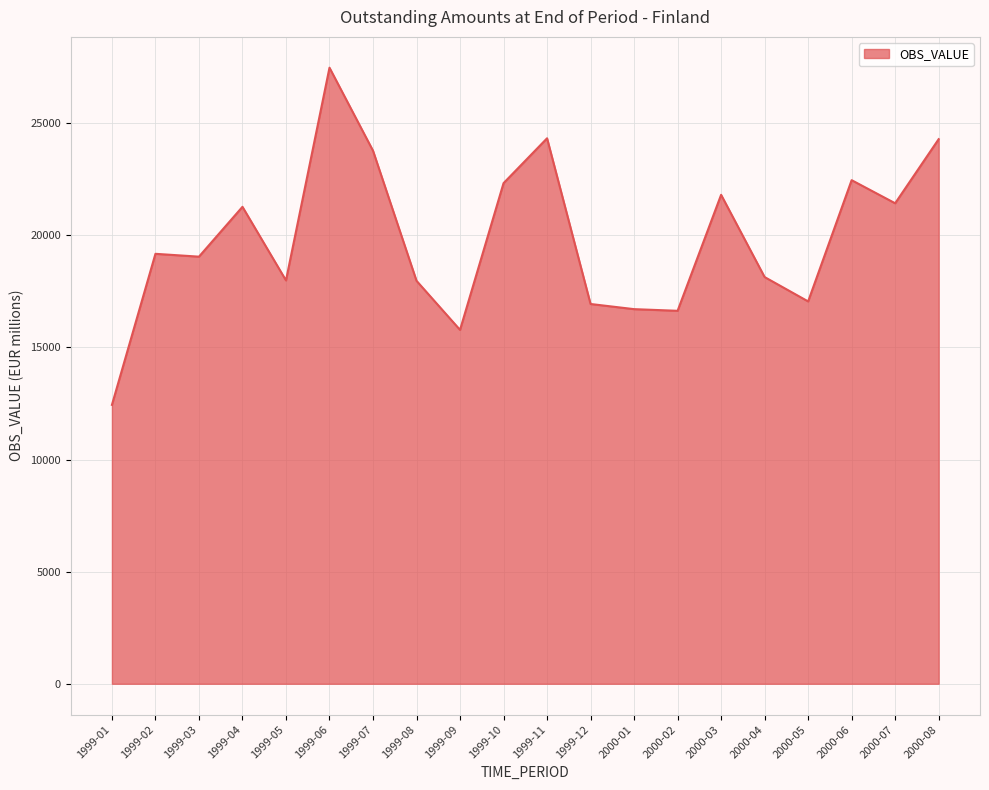

What is the difference between the maximum and minimum values?

15040